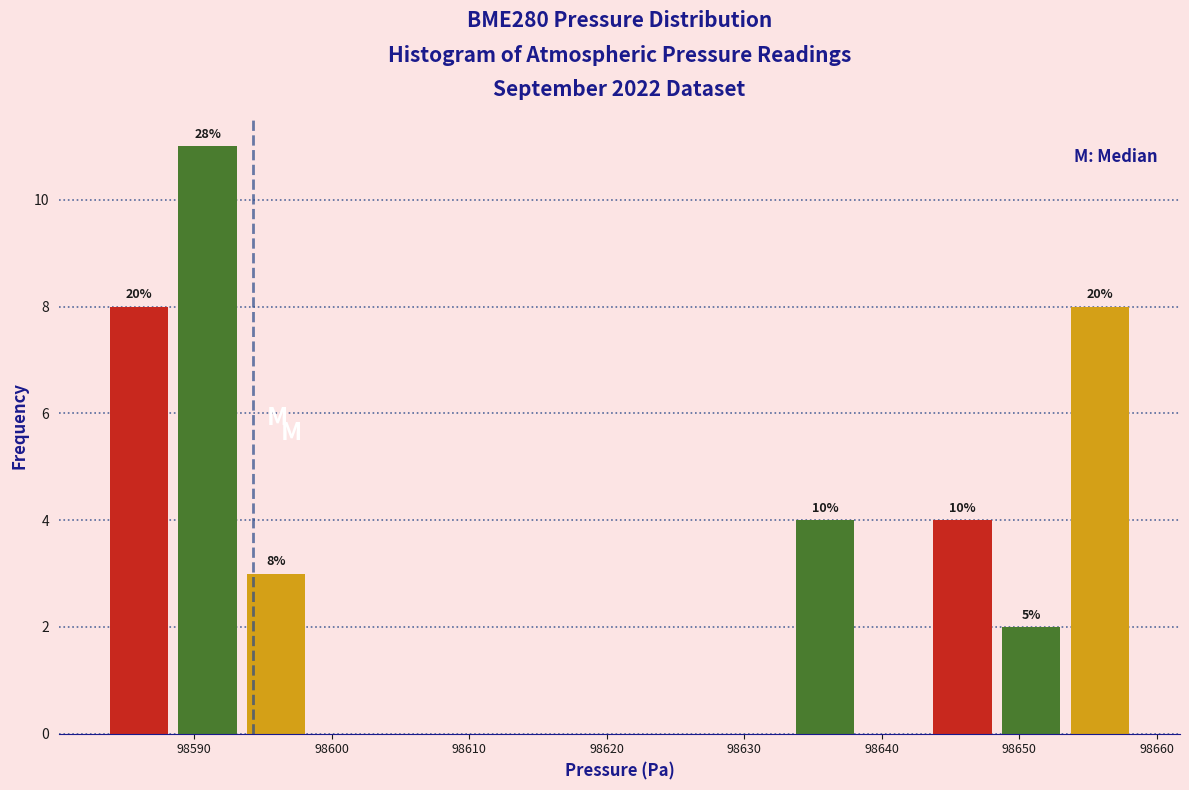

Which range on the x-axis has the tallest bar?

98588 to 98593